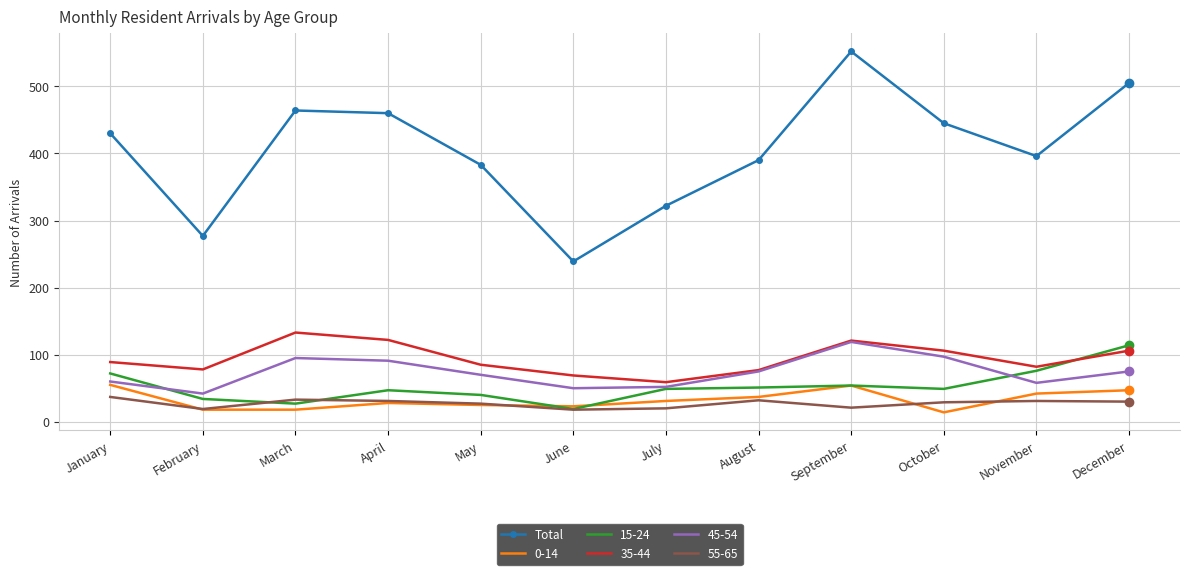

The 15-24 series shows 49 at July. True or false?

True